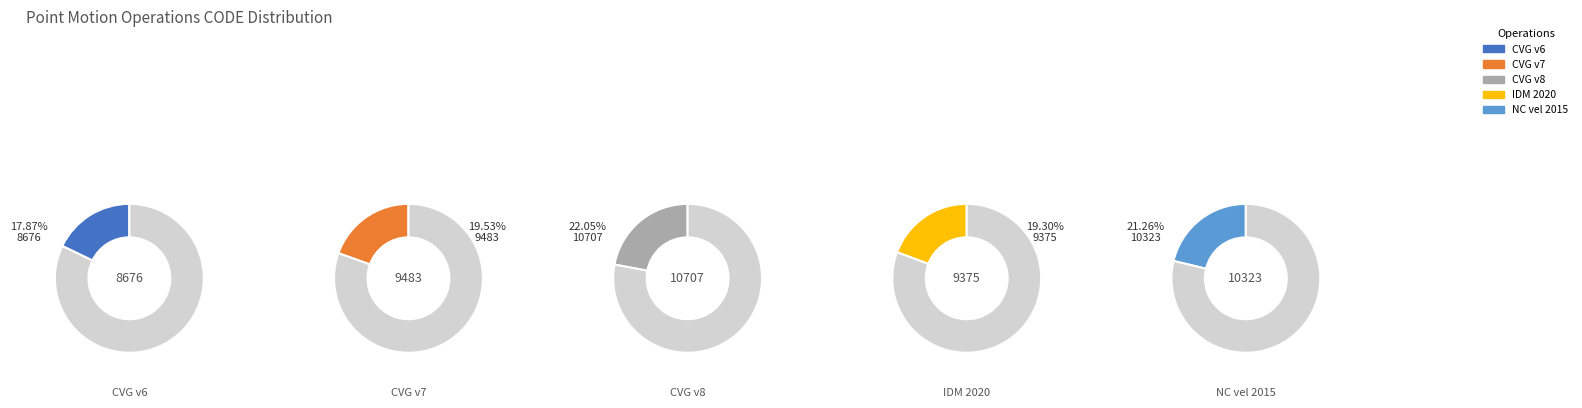

How many slices are in this pie chart?

5